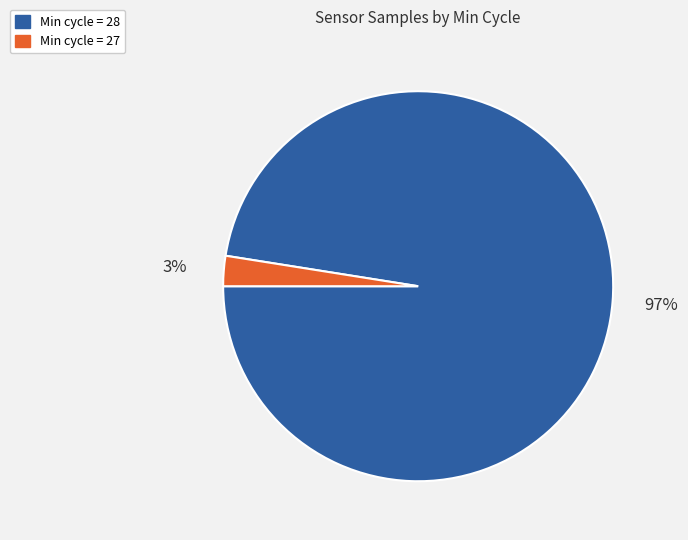

To the nearest percent, what is the average slice percentage?

50%